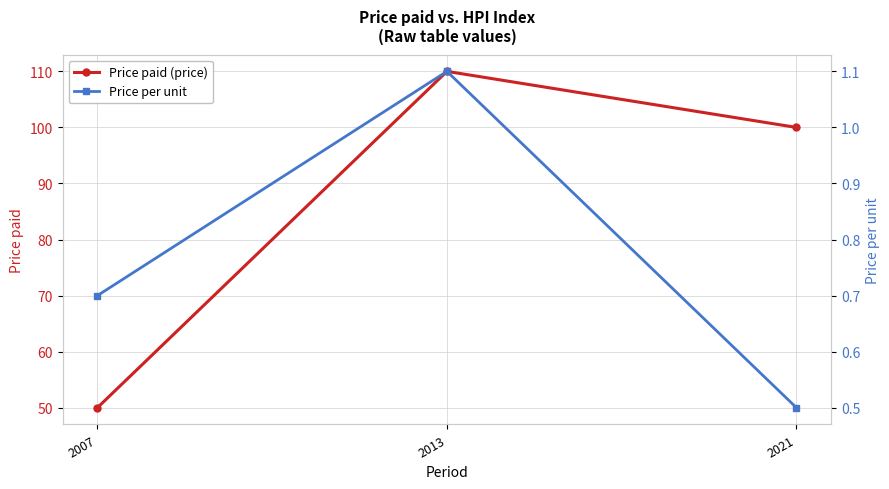

What is the minimum value for Price per unit?

0.5